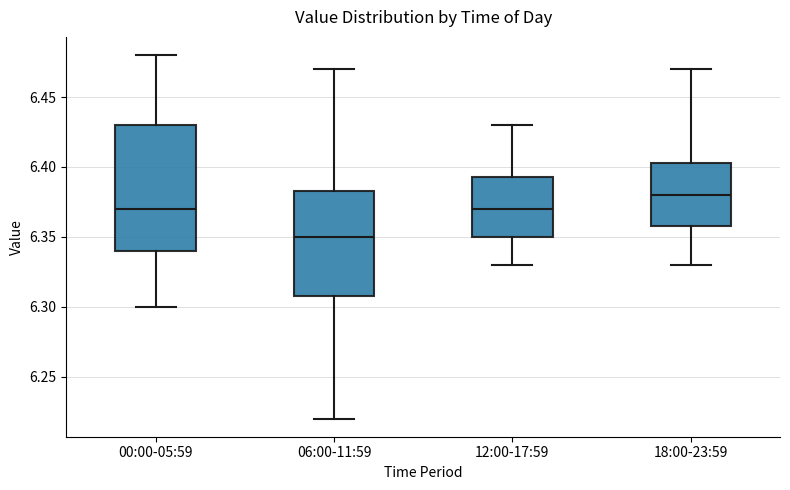

Reading left to right, transcribe this box plot: for each box, give where its median line is, the range the box spans, and where its two whiskers end, as read against the y-axis. The values are not printed on the chart, so give them approximately, as read against the axis.

00:00-05:59: median 6.370, box 6.340 to 6.430, whiskers 6.300 to 6.480
06:00-11:59: median 6.350, box 6.310 to 6.385, whiskers 6.220 to 6.470
12:00-17:59: median 6.370, box 6.350 to 6.395, whiskers 6.330 to 6.430
18:00-23:59: median 6.380, box 6.360 to 6.405, whiskers 6.330 to 6.470